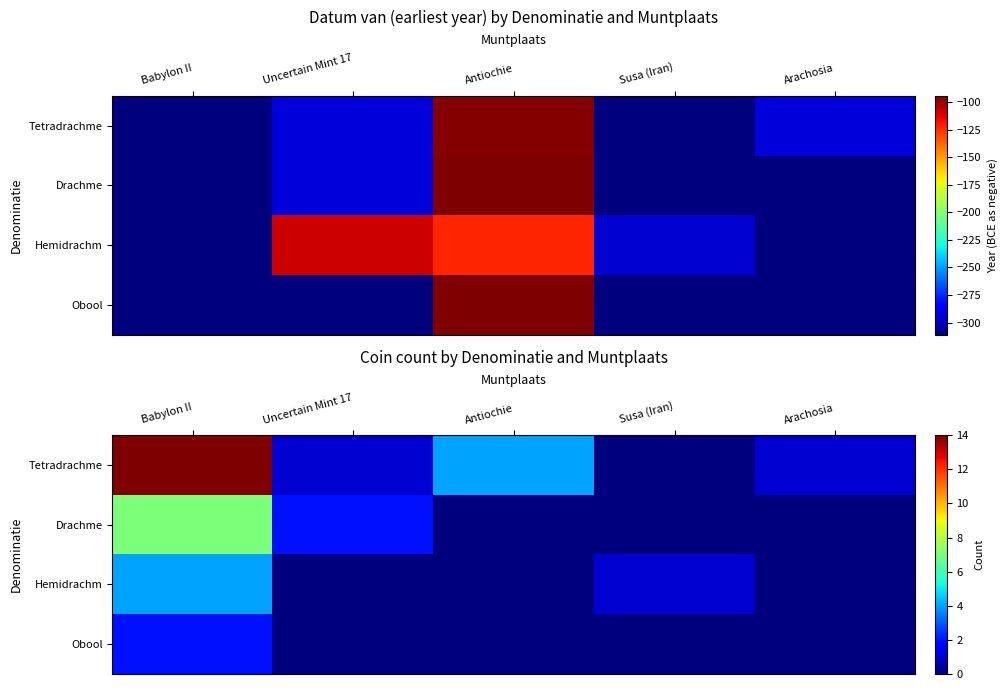

The value of Drachme at Arachosia is 0. True or false?

True